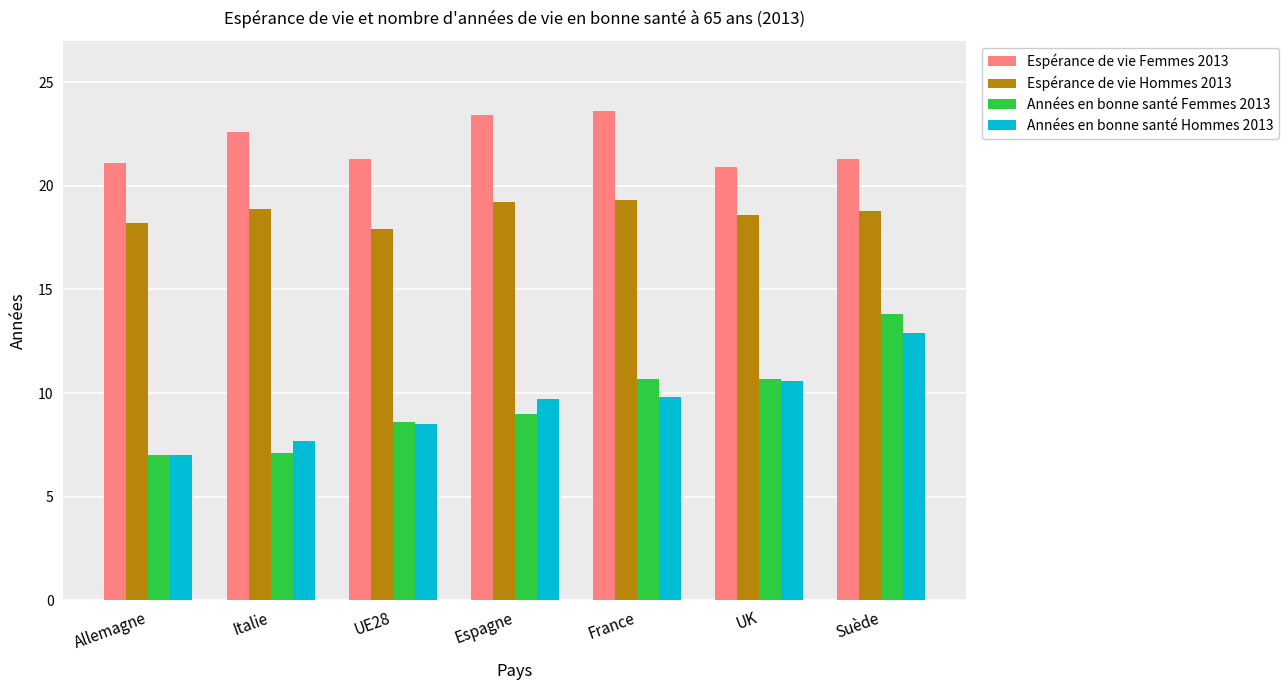

What is the average value of the Années en bonne santé Hommes 2013 series?

9.5